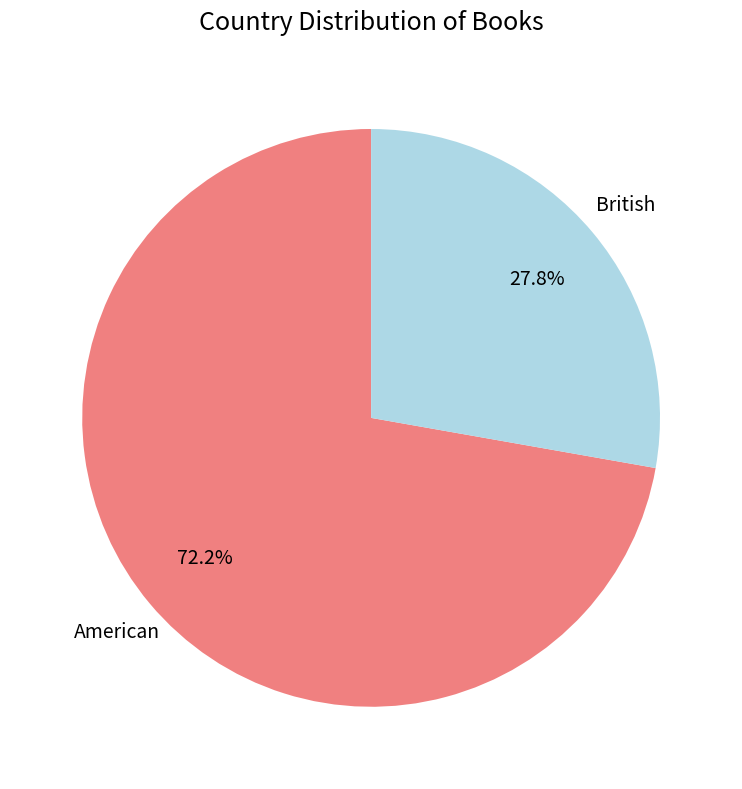

Which category accounts for the majority?

American